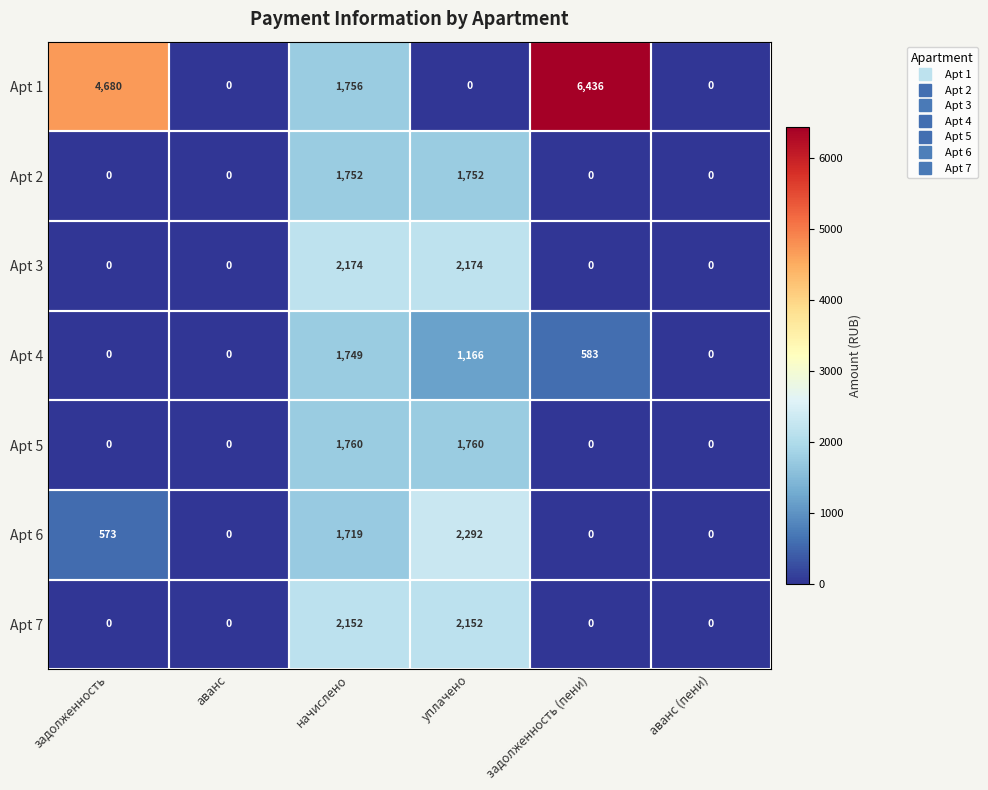

Count the number of categories in the chart.

6